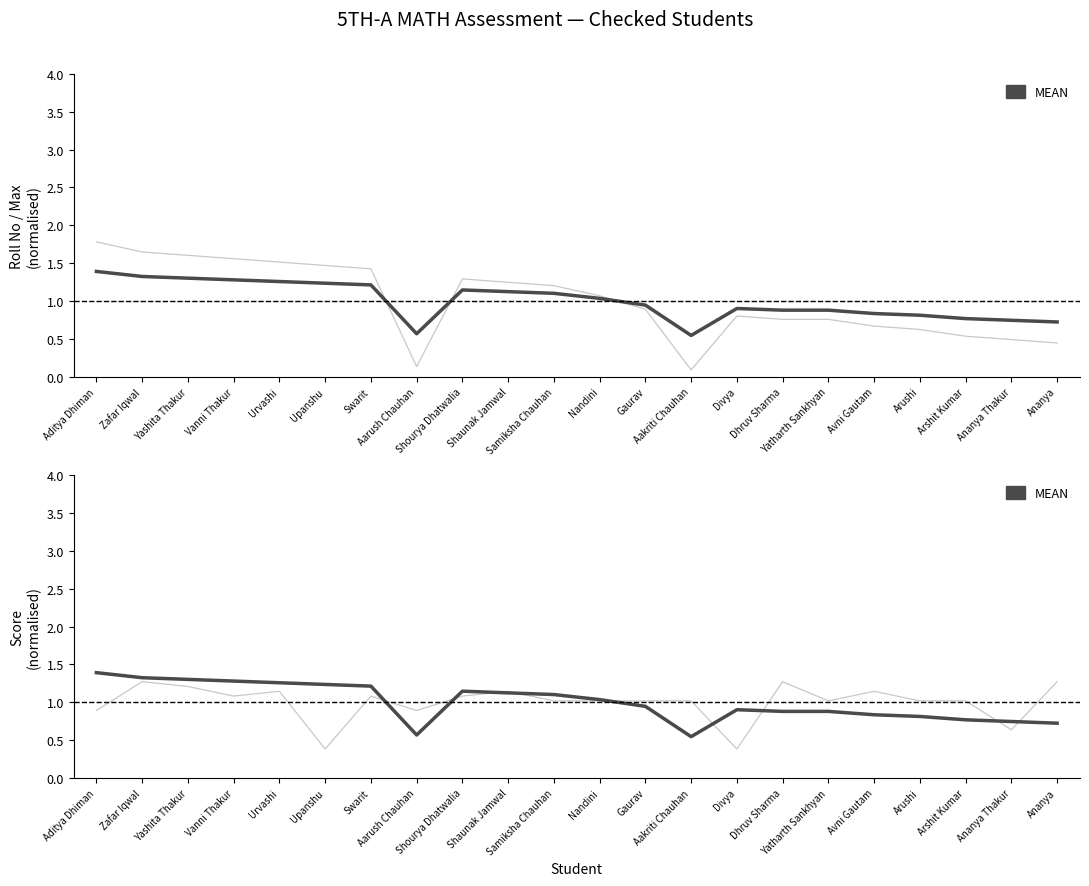

At which label does Max reach its peak?

Aditya Dhiman